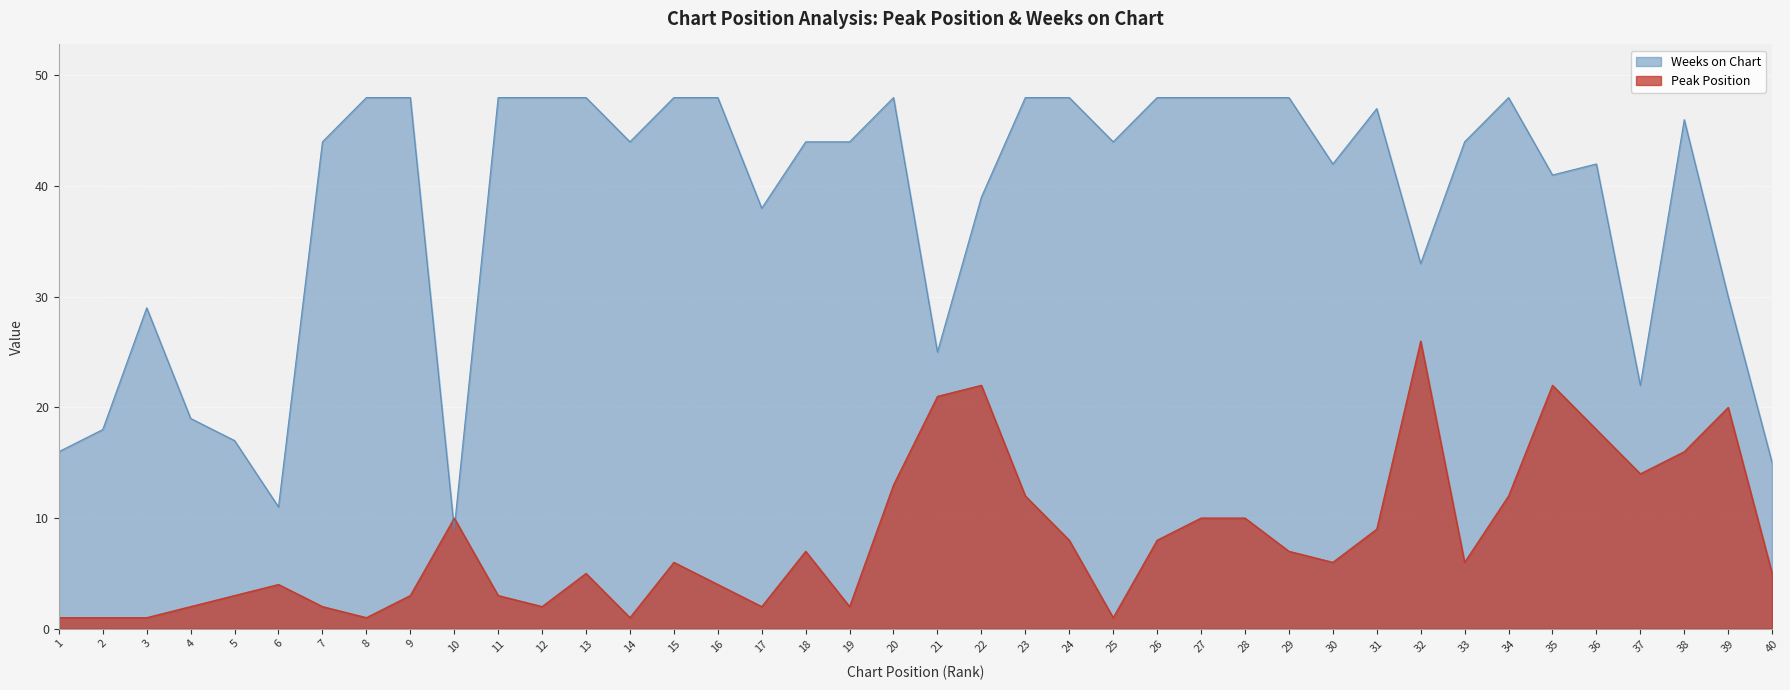

True or false: Weeks on Chart and Peak Position cross at least once.

True